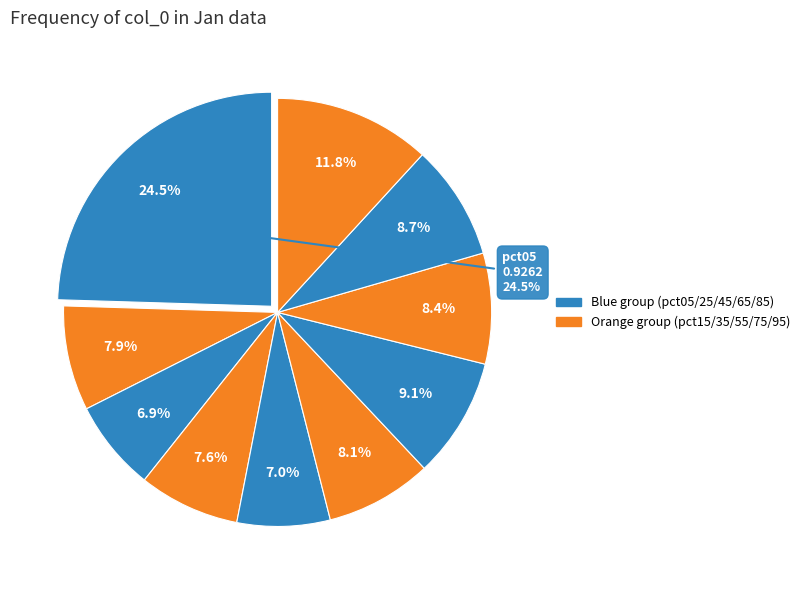

The pct15 slice represents 8% of the pie. True or false?

True